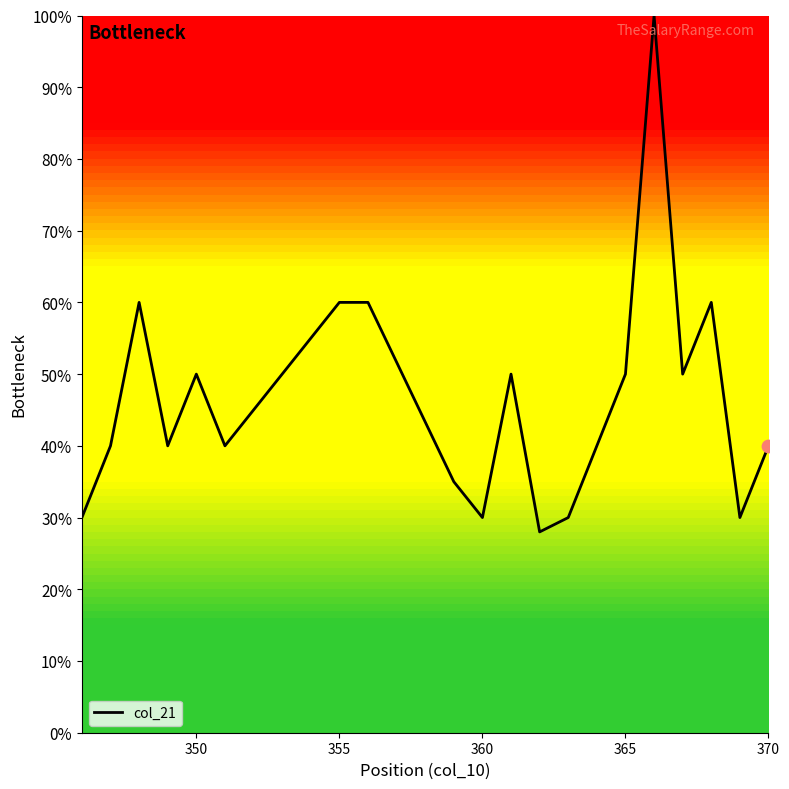

What is the difference between the maximum and minimum values?

72.0